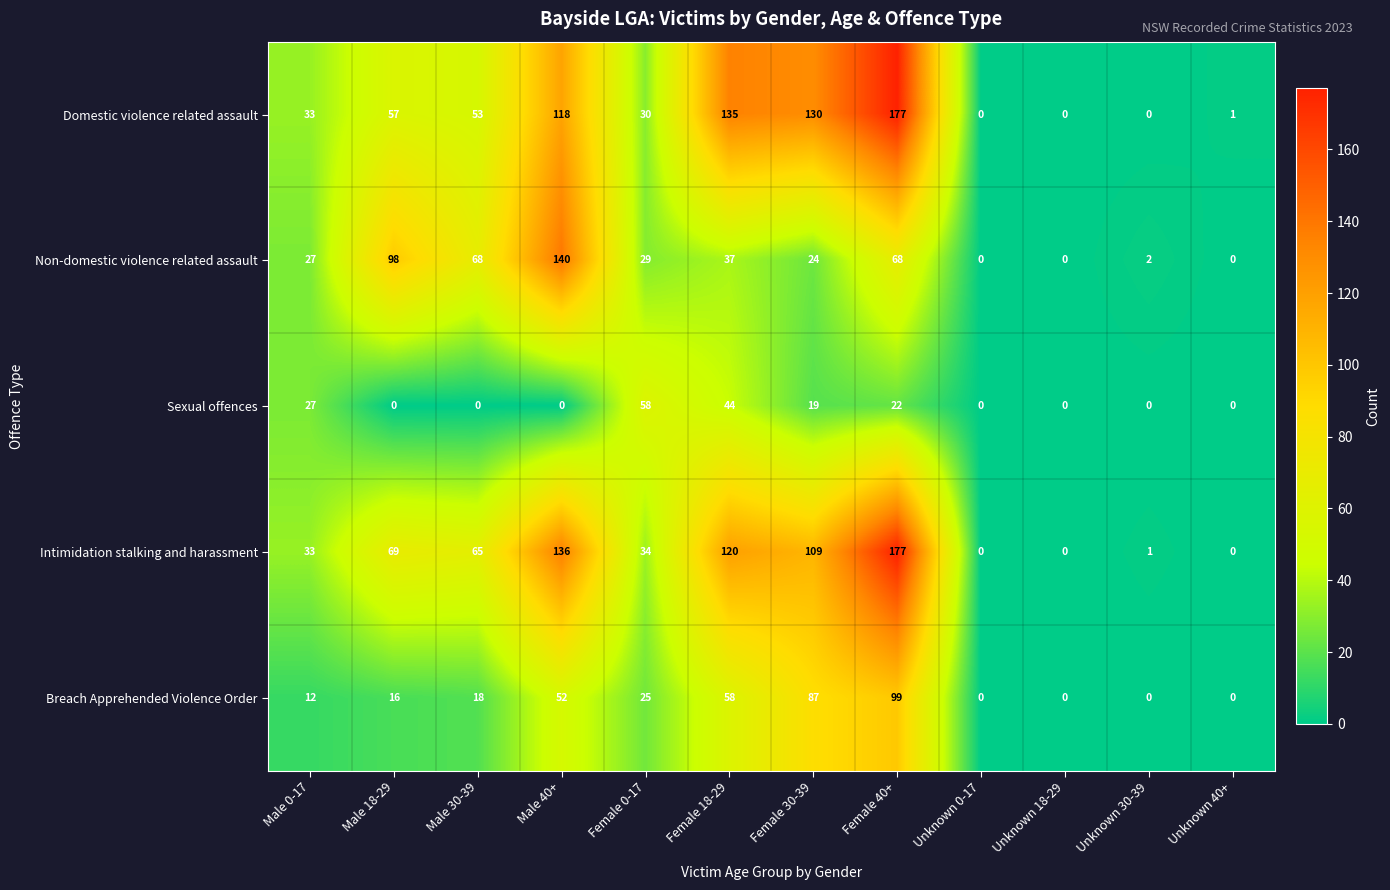

What is the approximate value of Sexual offences at Female 0-17, to the nearest 10?

60